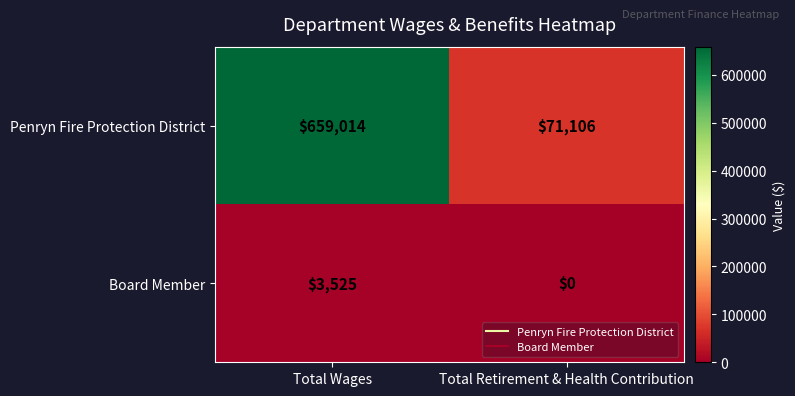

At which category is the sum across all series the highest?

Total Wages